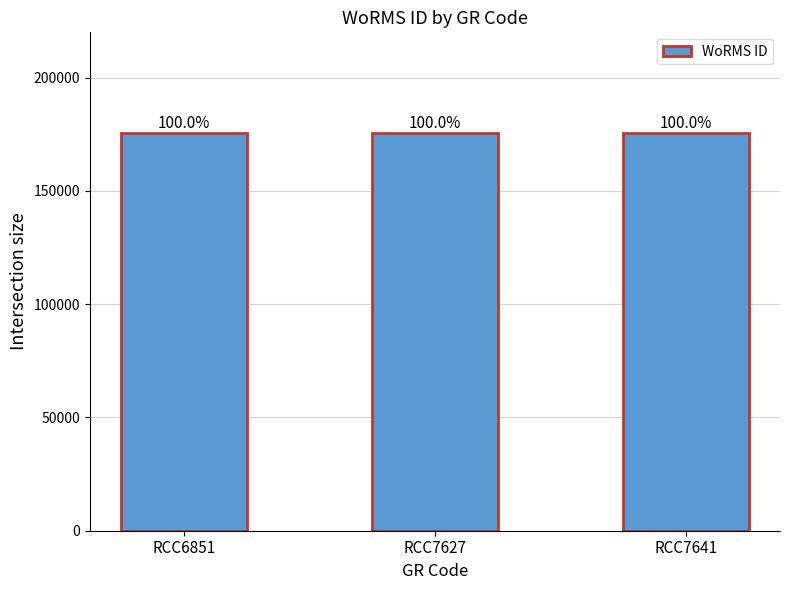

How many bars are there in total?

3